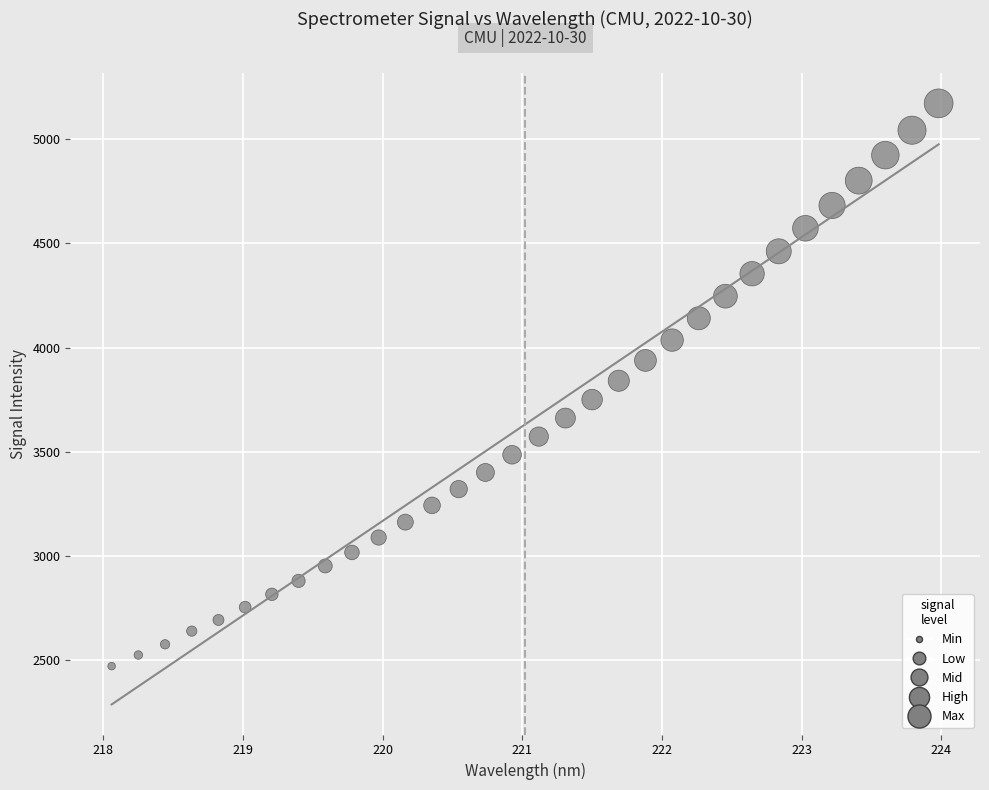

What is the range of Y values (max minus min)?

2699.4